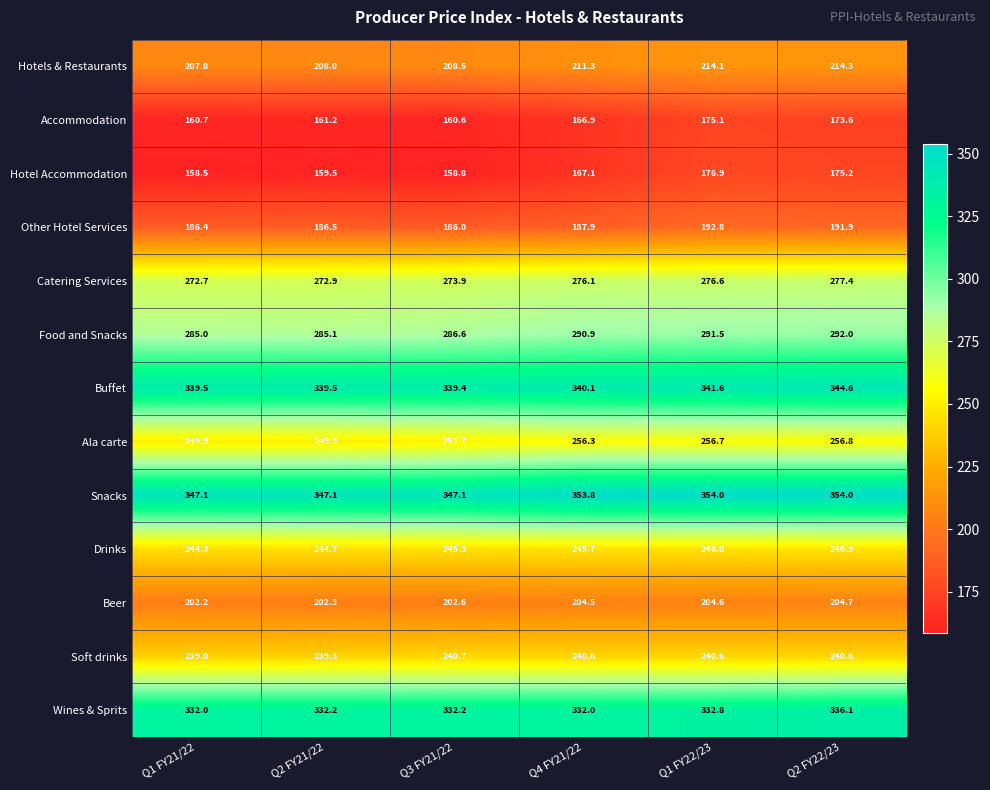

Count the number of categories in the chart.

6